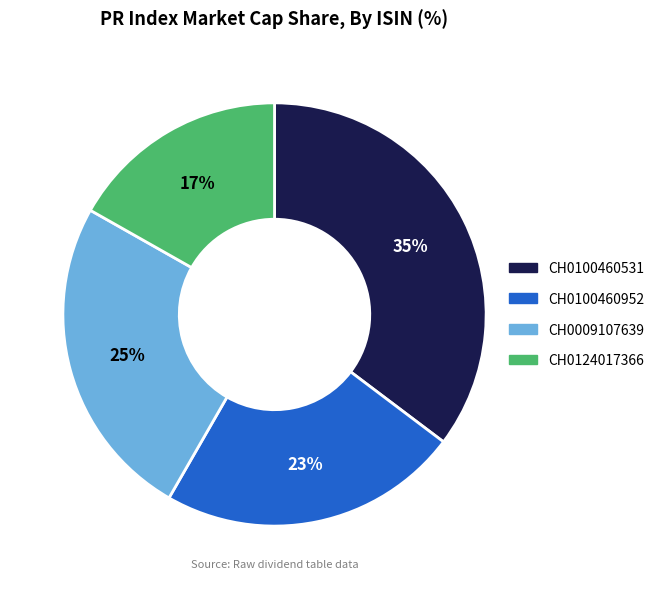

How many segments does this pie chart have?

4